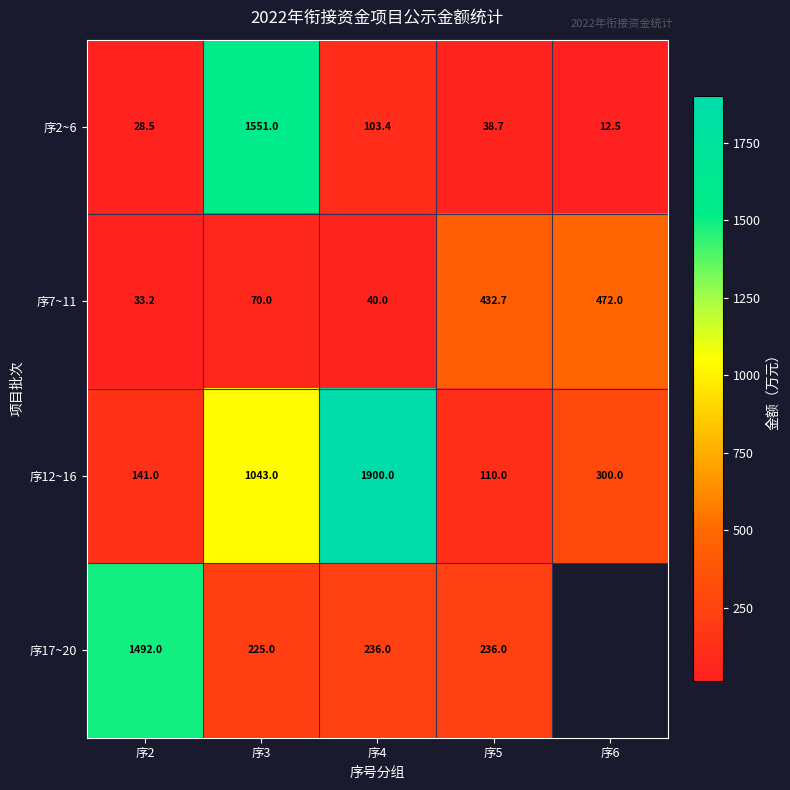

Is the value of 序17~20 at 序5 greater than the value of 序12~16 at 序3?

No